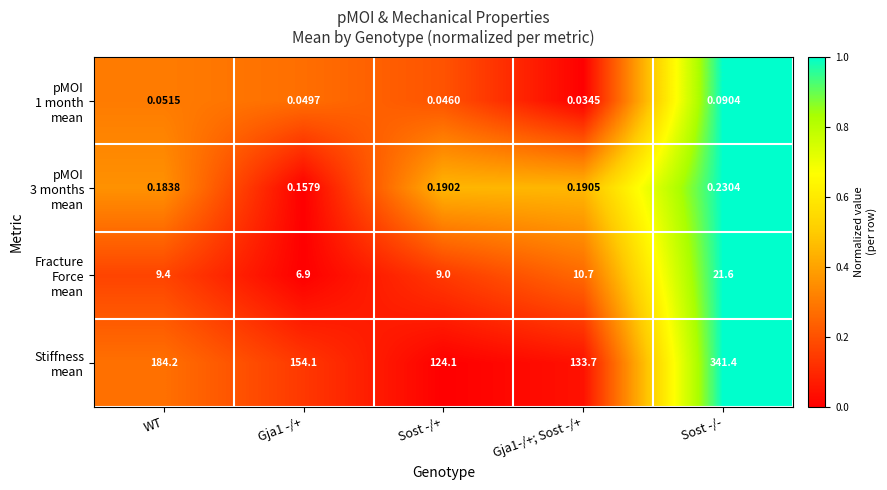

At which category is the sum across all series the highest?

Sost -/-